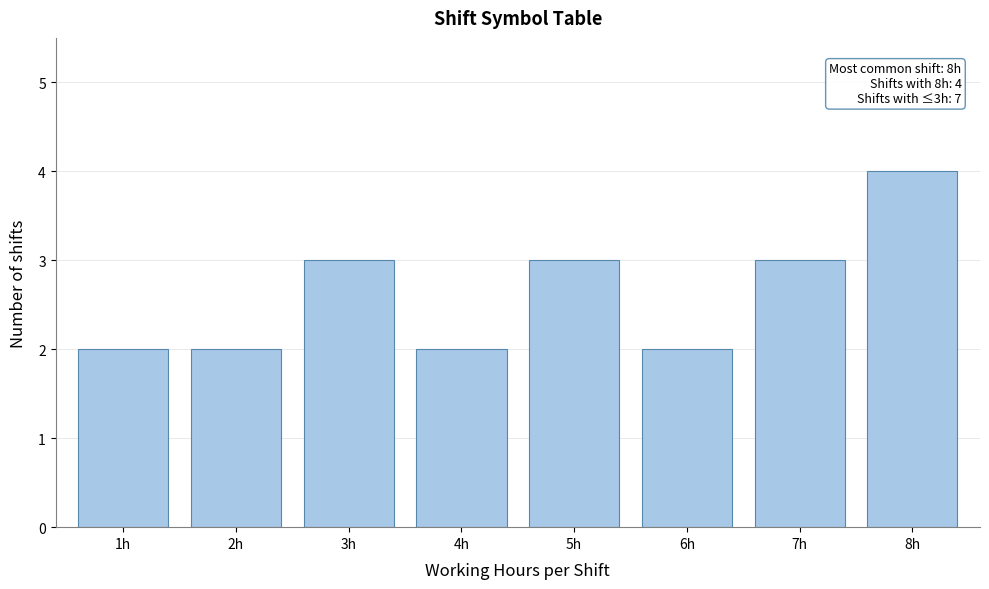

Reading right to left, extract all data points from this chart.

4	3	2	3	2	3	2	2